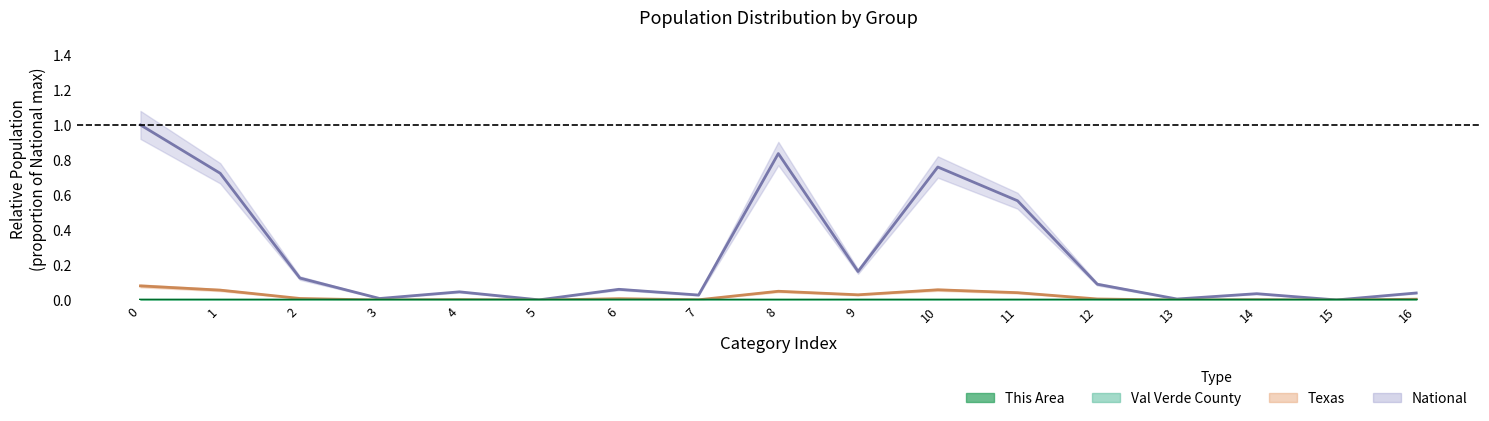

Count the number of categories in the chart.

17